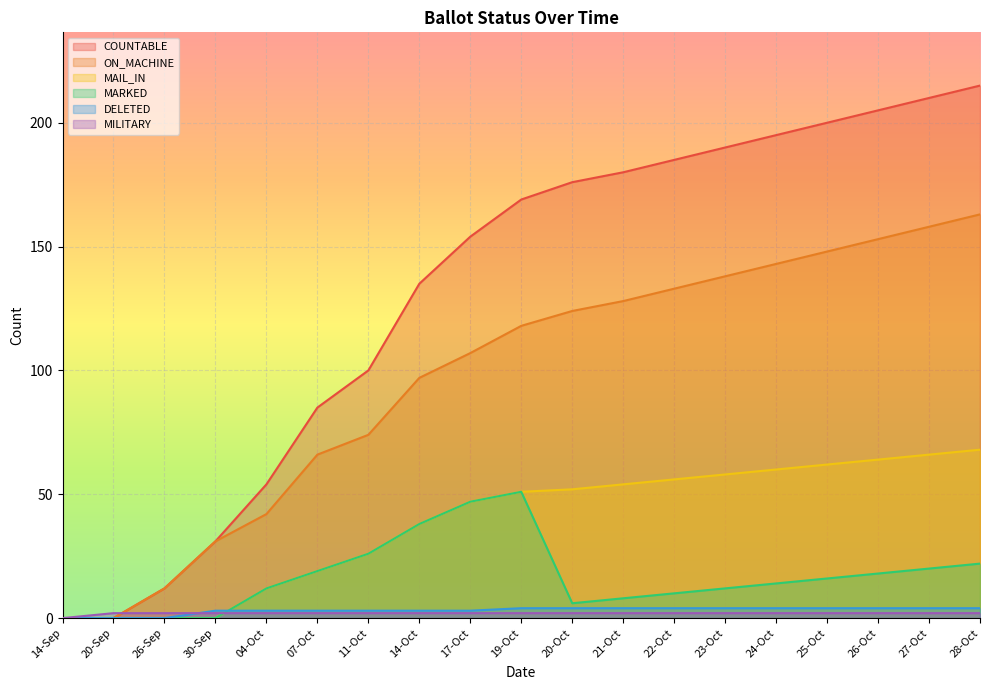

True or false: COUNTABLE has a value of 7 at 26-Sep.

False